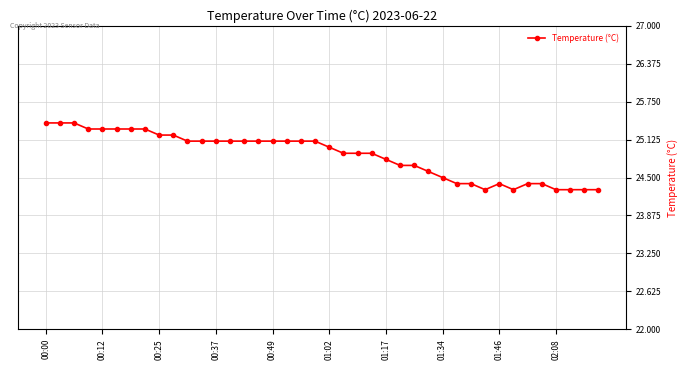

What is the value of the 15th point from the left?

25.1